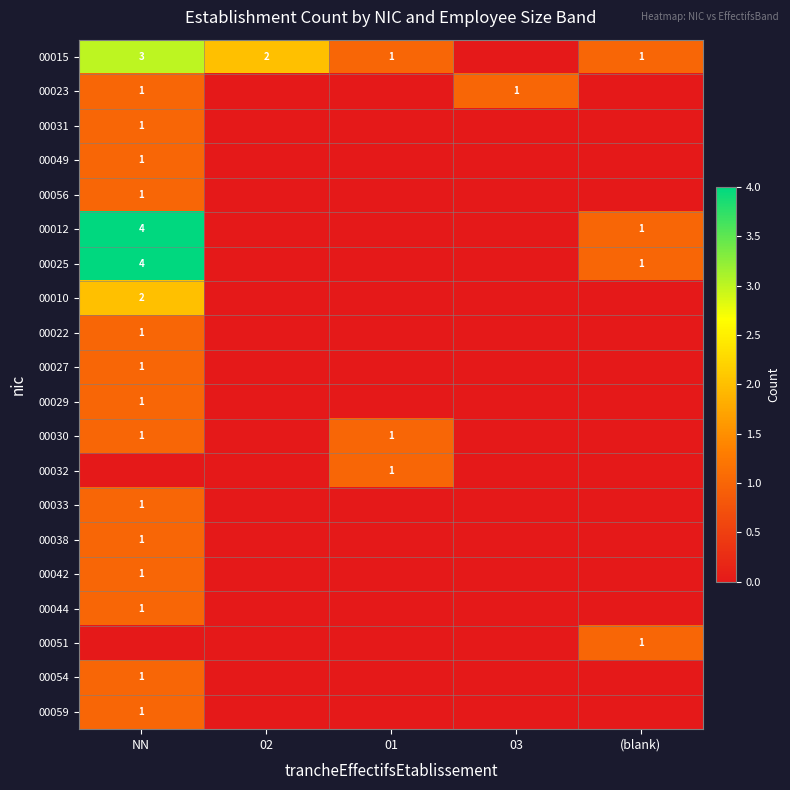

True or false: 00012 has a value of 7 at NN.

False